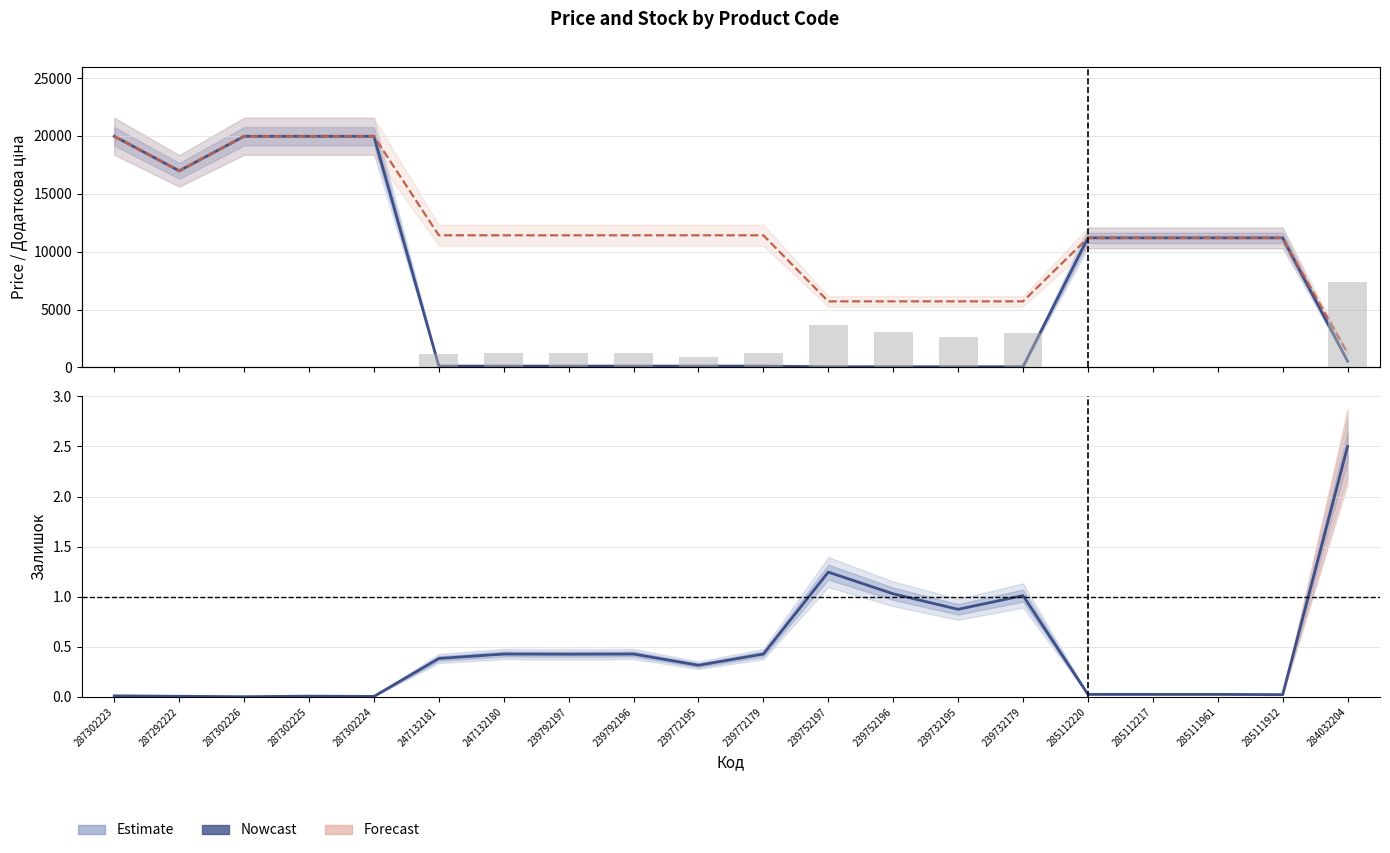

At which category does the chart reach its minimum across all series?

287302226